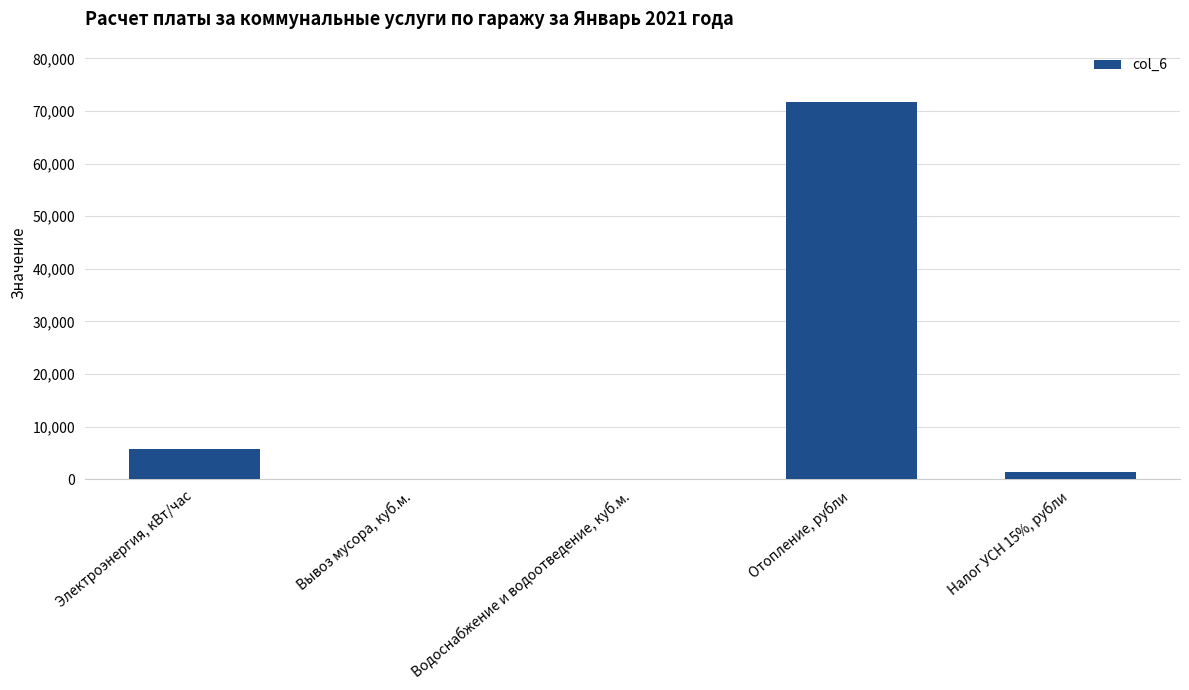

Approximately how many times larger is the value at Отопление, рубли compared to Электроэнергия, кВт/час?

12.6